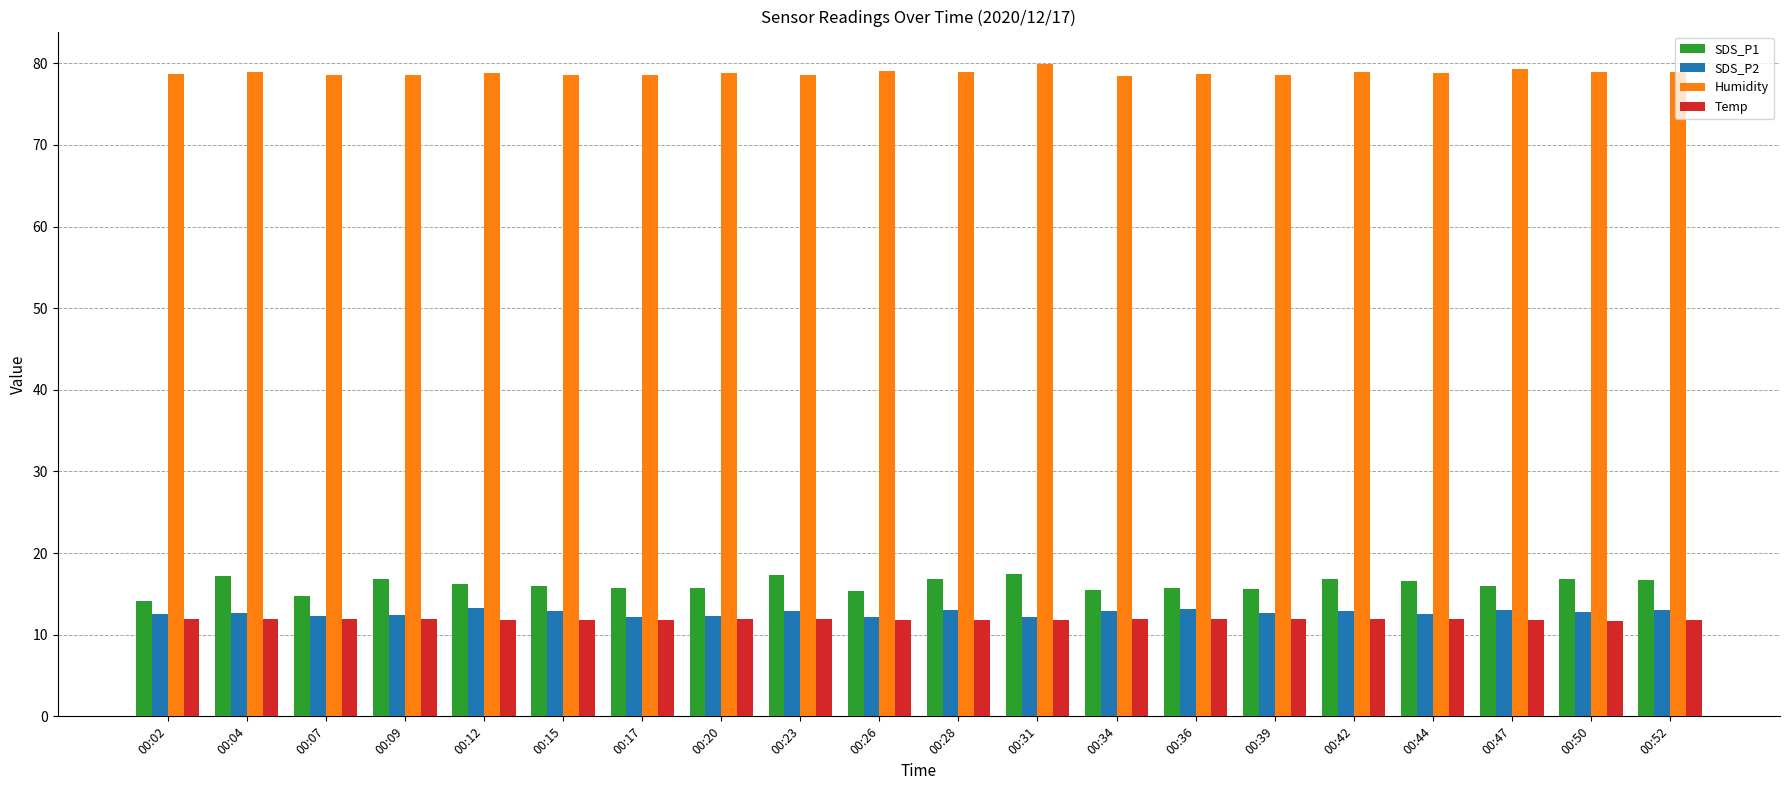

What is the lowest value of the Temp series?

11.7